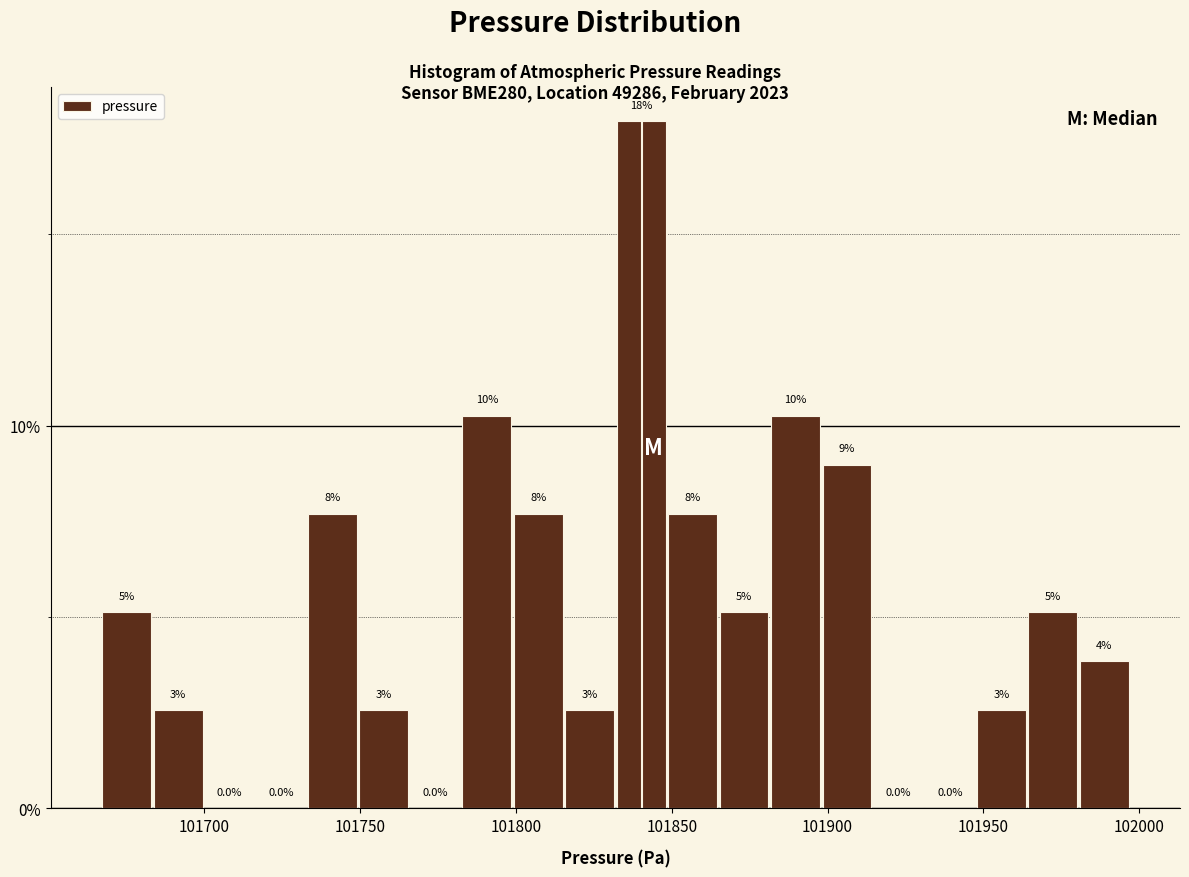

Read against the x-axis, roughly where is the centre of the tallest bar?

101840